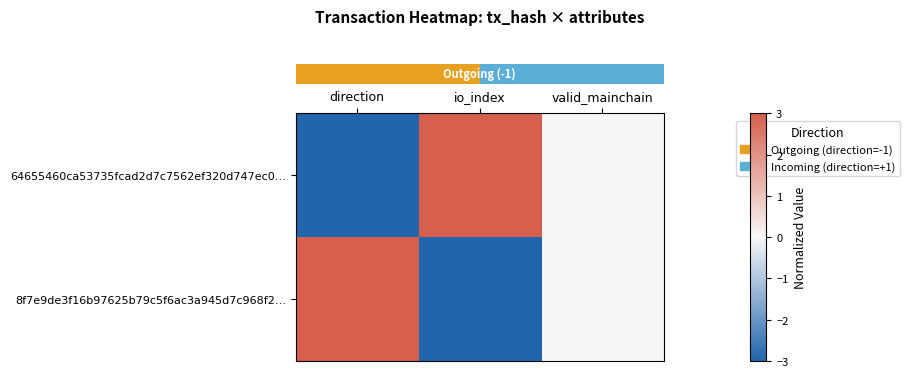

Which series changed the most between direction and io_index?

row_0